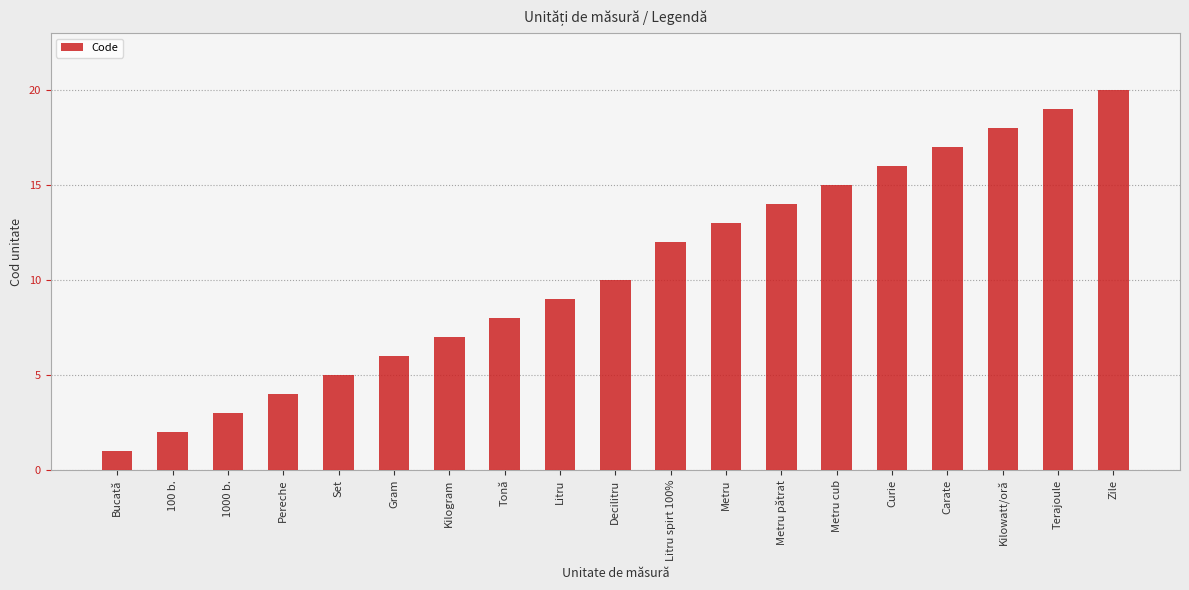

List the labels in order of value, largest first.

Zile, Terajoule, Kilowatt/oră, Carate, Curie, Metru cub, Metru pătrat, Metru, Litru spirt 100%, Decilitru, Litru, Tonă, Kilogram, Gram, Set, Pereche, 1000 b., 100 b., Bucată